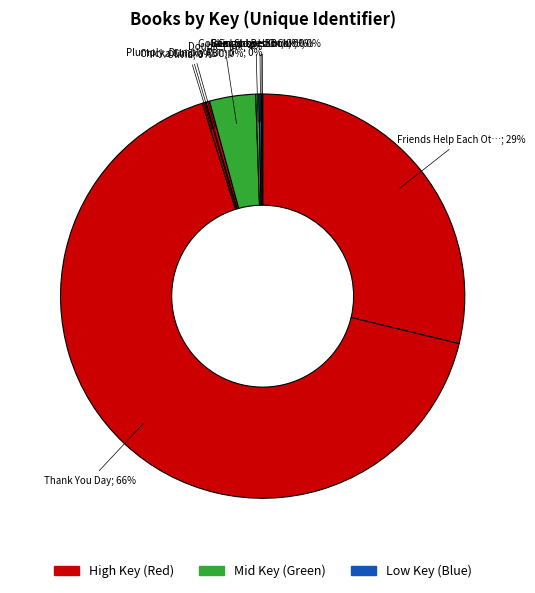

How many segments does this pie chart have?

10